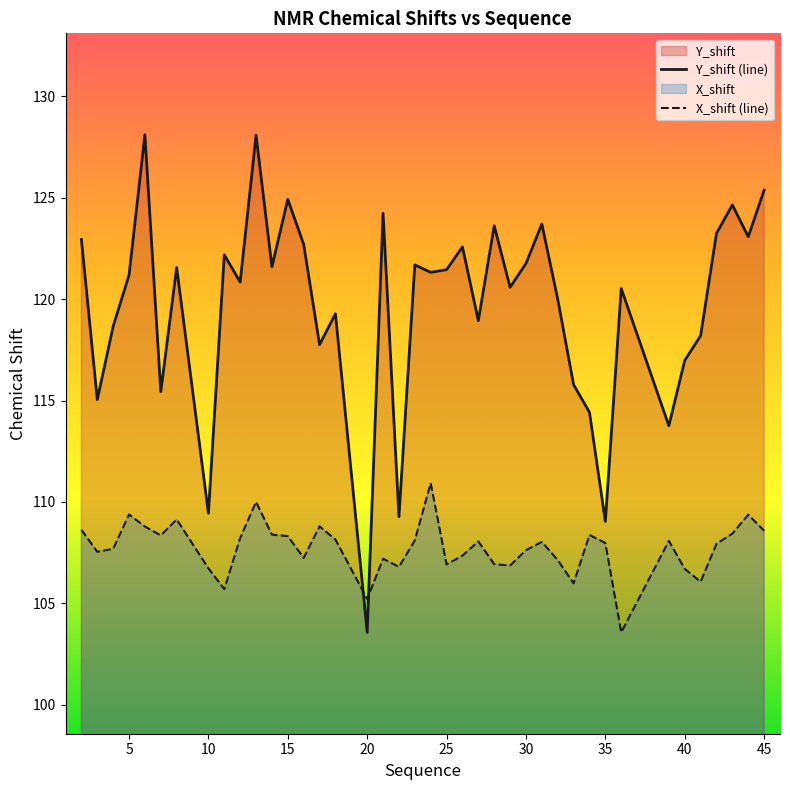

What is the minimum value shown in the chart?

103.6